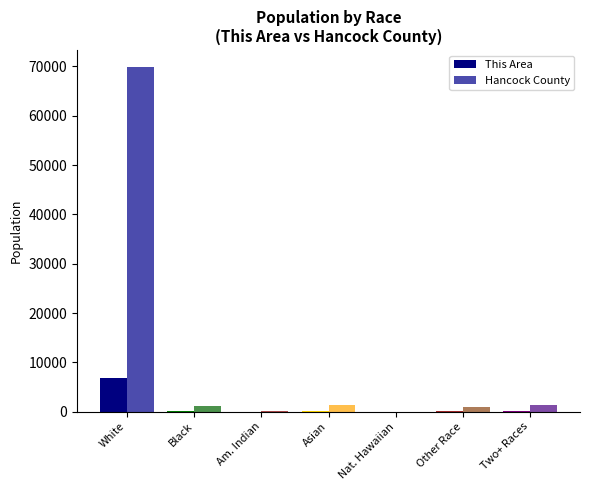

How many groups of bars are there?

7